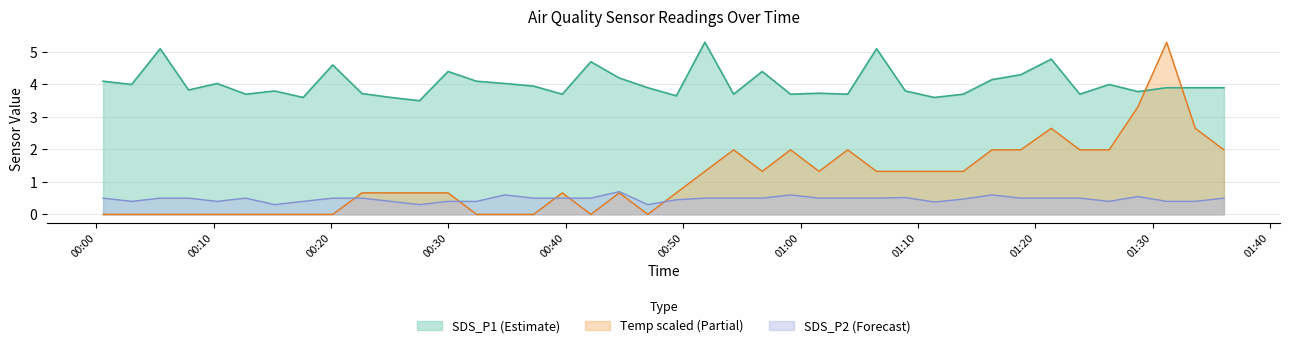

Which category has the lowest value across all series?

2023/03/14 00:00:34